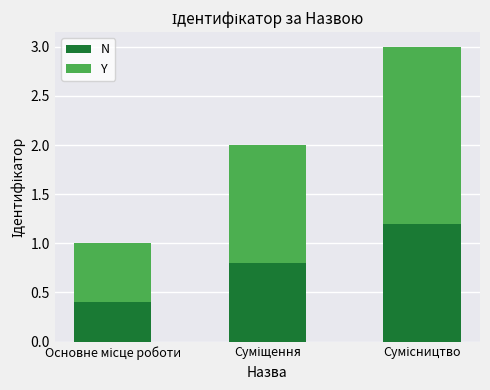

Are the bars horizontal?

No